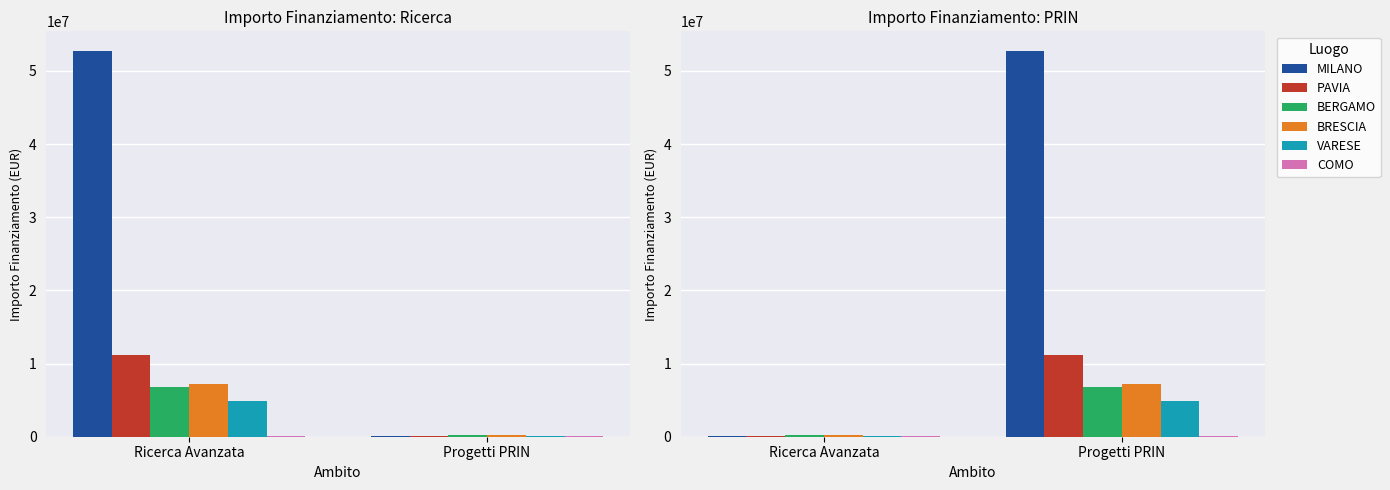

What is the average value of the COMO series?

104381.3